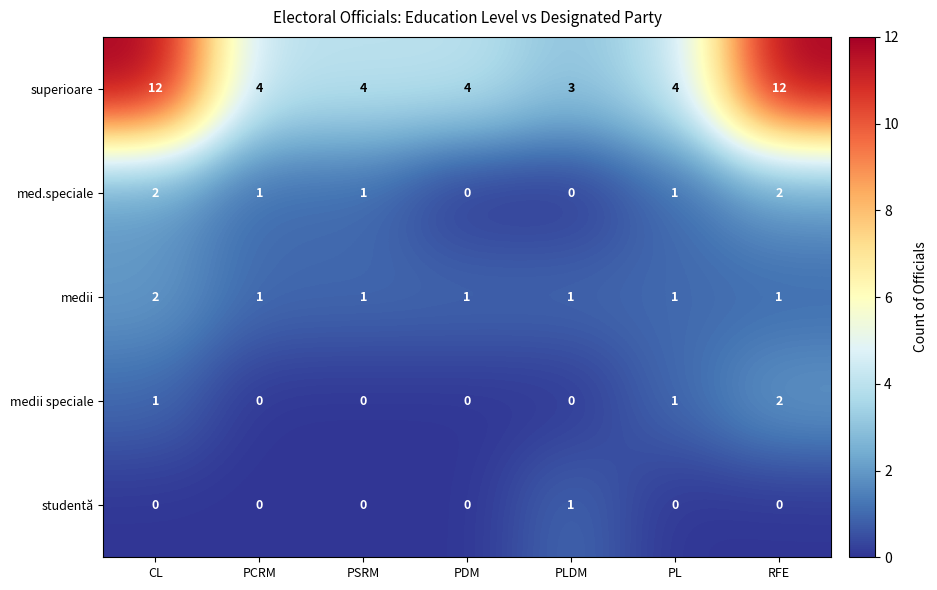

What is the sum of all medii speciale values?

4